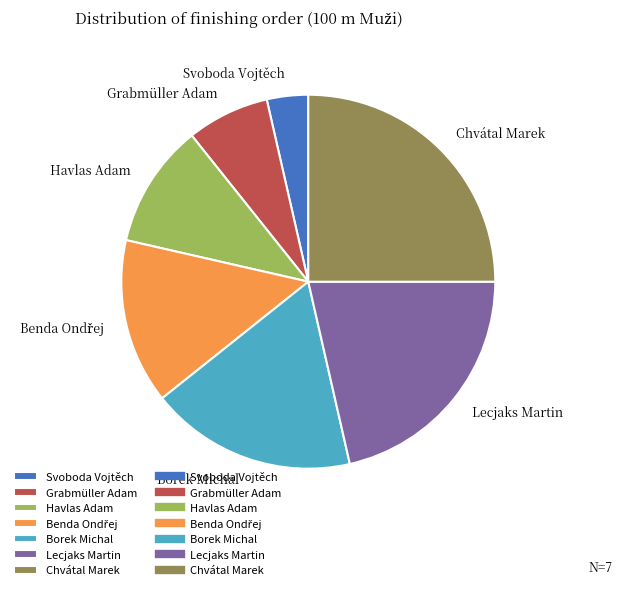

Does Lecjaks Martin account for over 50% of the chart?

No